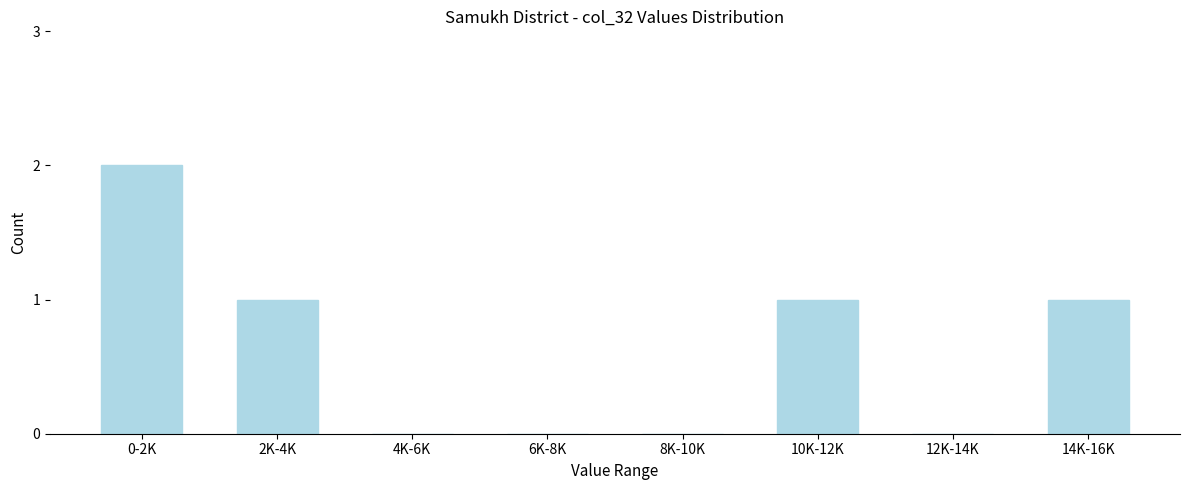

Reading left to right, extract all data points from this chart.

0-2K=2	2K-4K=1	4K-6K=0	6K-8K=0	8K-10K=0	10K-12K=1	12K-14K=0	14K-16K=1